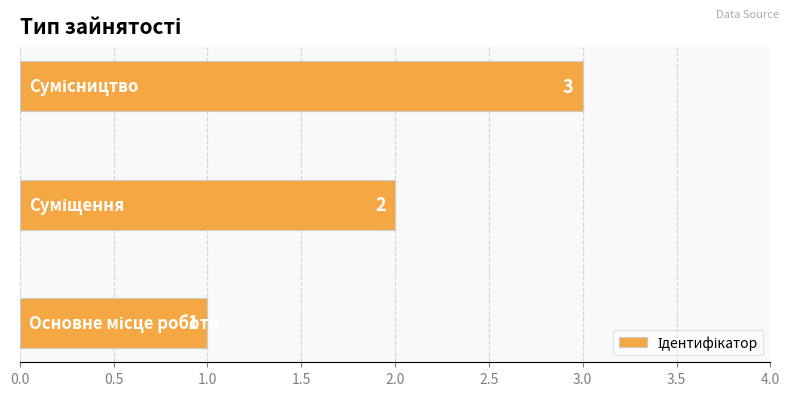

What is the greatest value displayed?

3